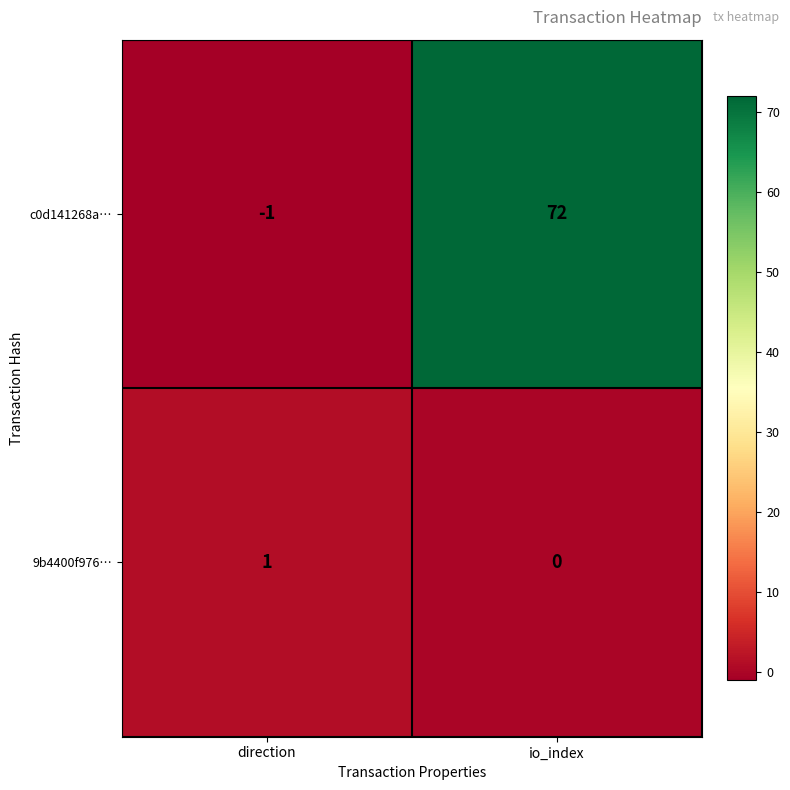

How many distinct data groups are displayed?

2